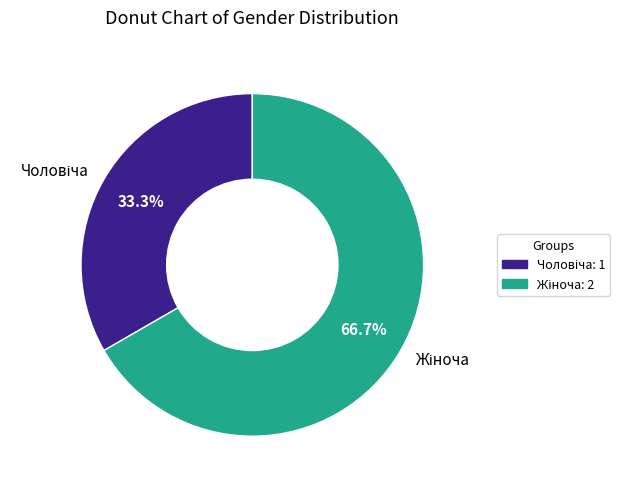

Is there a majority slice in this chart?

Yes